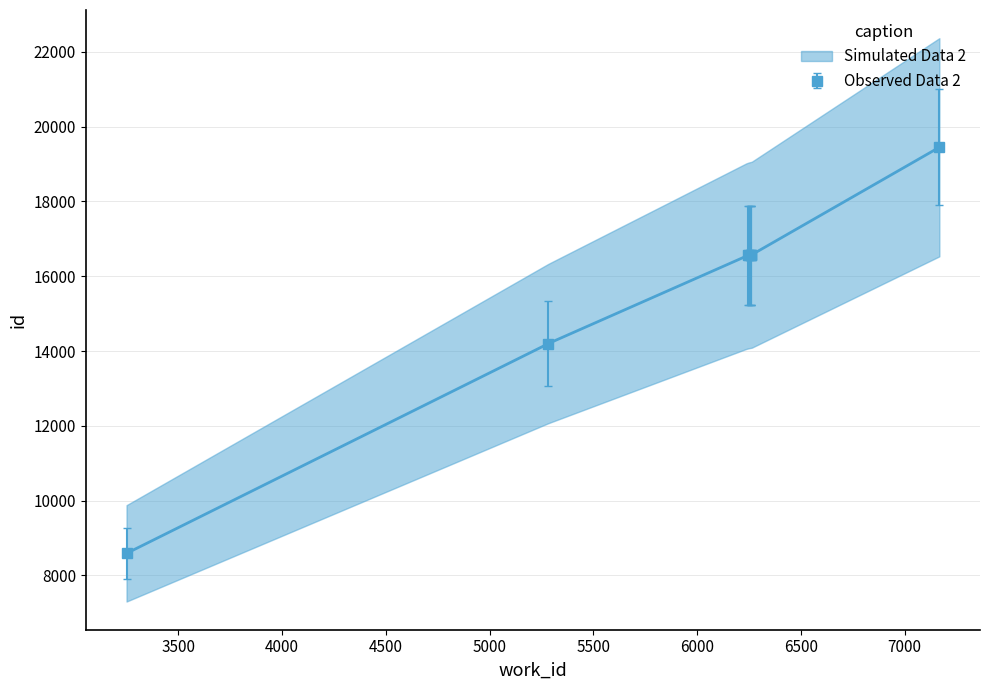

What is the change in value from 3250 to 6257?

+8055